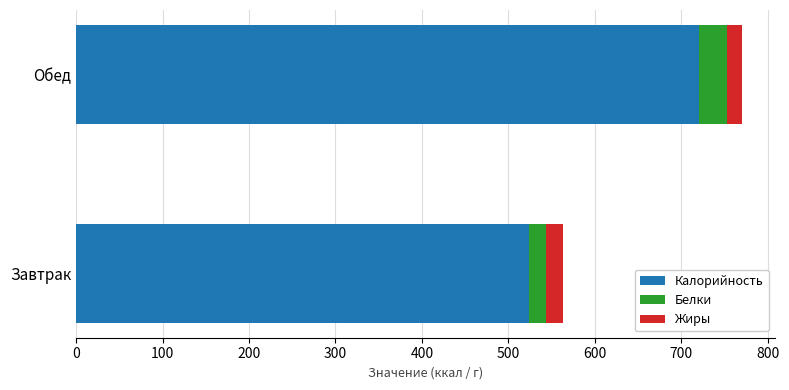

The Калорийность series shows 523.8 at Завтрак. True or false?

True